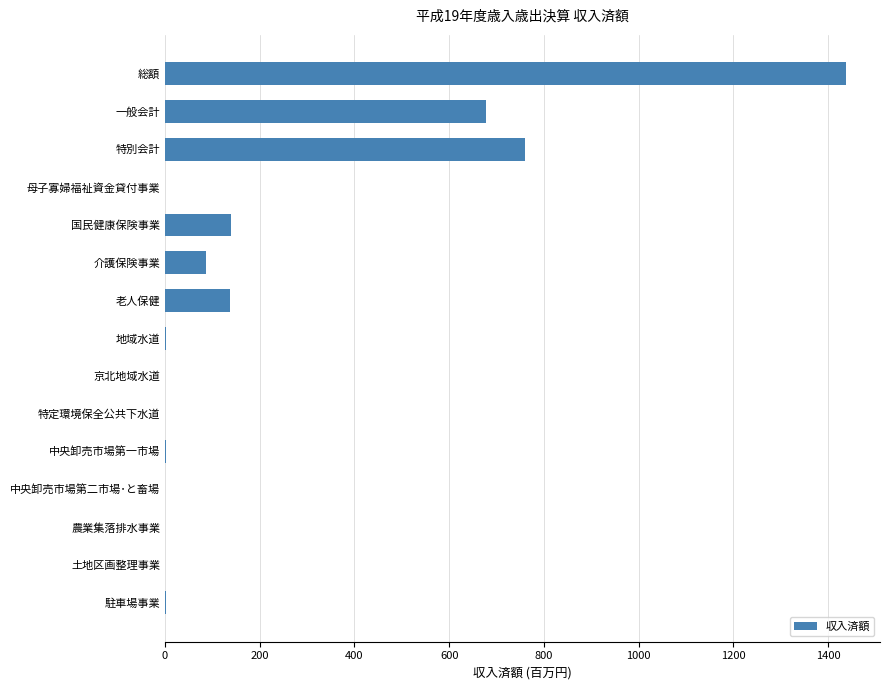

True or false: the data shows 760.0 at 特別会計.

True